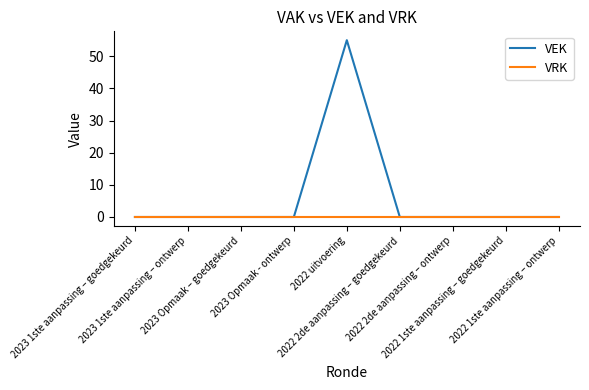

Reading left to right, extract all data points from this chart.

VEK: 0	0	0	0	55	0	0	0	0
VRK: 0	0	0	0	0	0	0	0	0